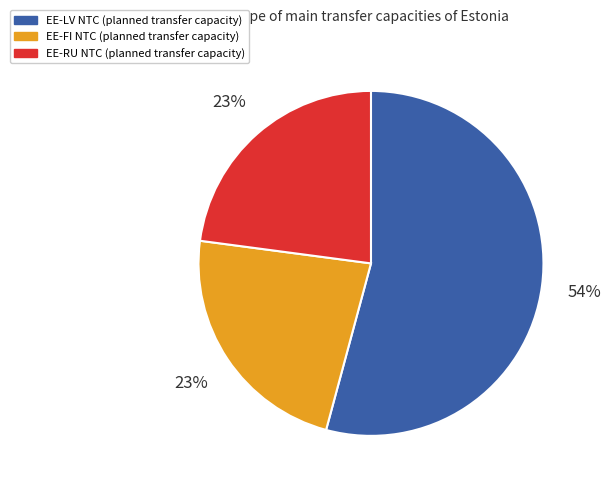

To the nearest percent, what is the difference between the largest and smallest slice percentages?

31%